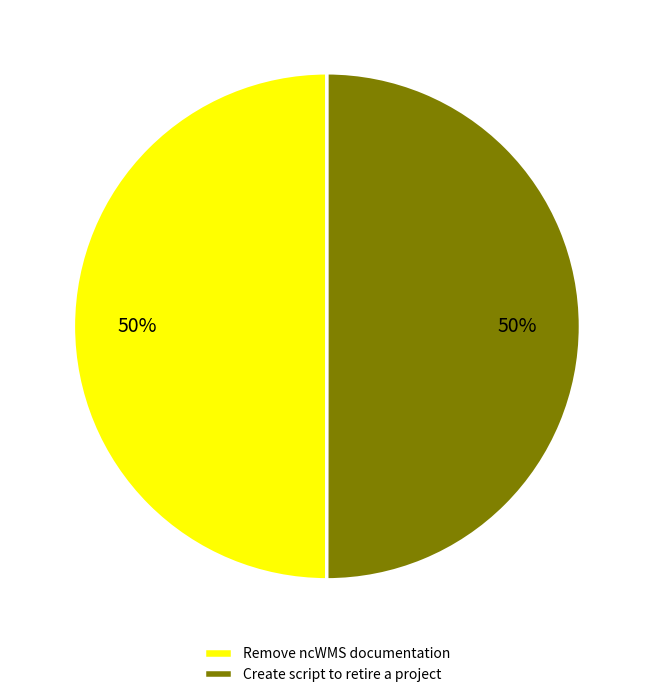

To the nearest percent, what percentage of the pie is Create script to retire a project?

50%